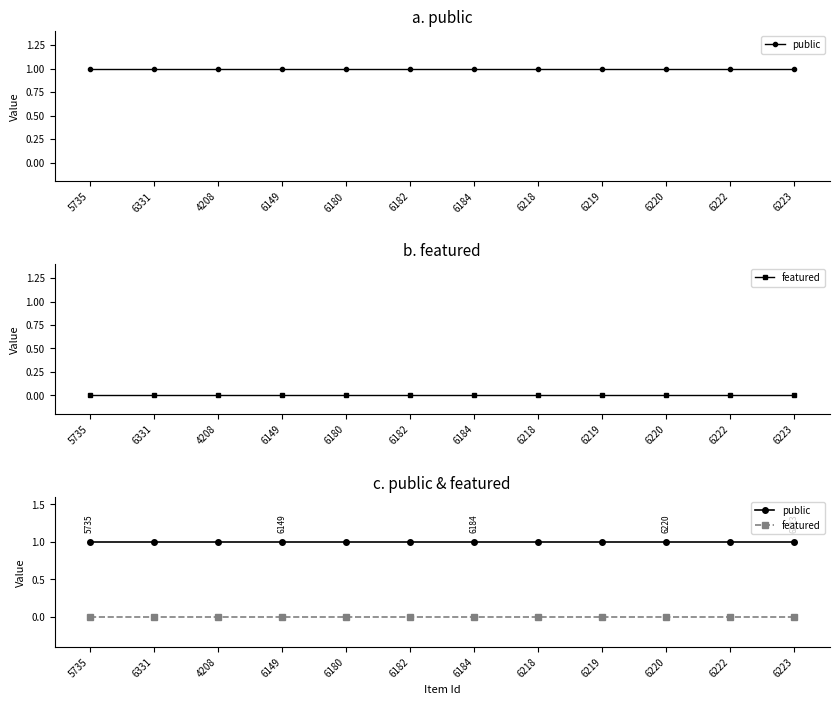

Reading left to right, extract all data points from this chart.

public: 5735=1	6331=1	4208=1	6149=1	6180=1	6182=1	6184=1	6218=1	6219=1	6220=1	6222=1	6223=1
featured: 5735=0	6331=0	4208=0	6149=0	6180=0	6182=0	6184=0	6218=0	6219=0	6220=0	6222=0	6223=0